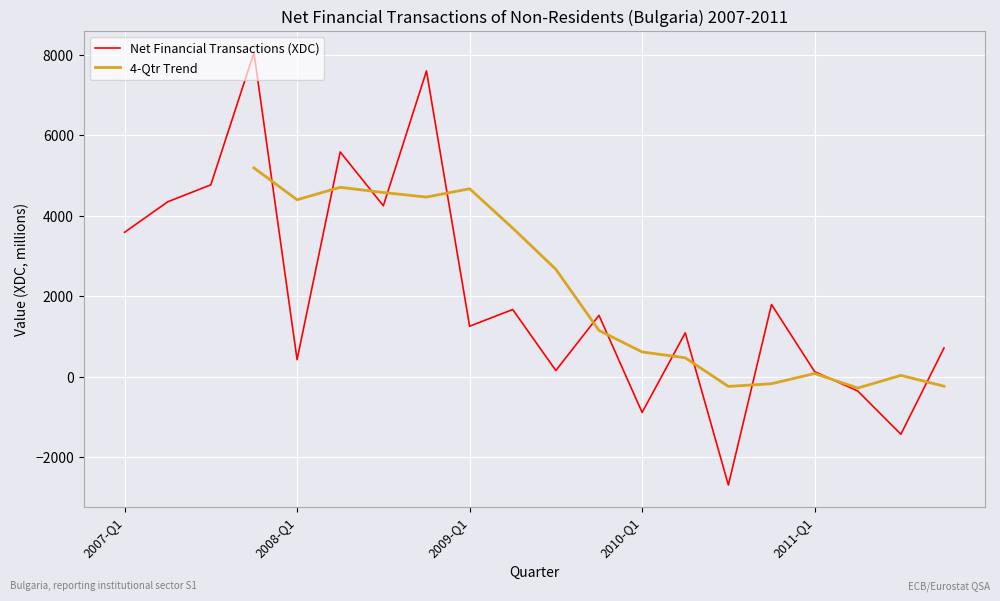

What is the approximate value at 2009-Q1?

1250